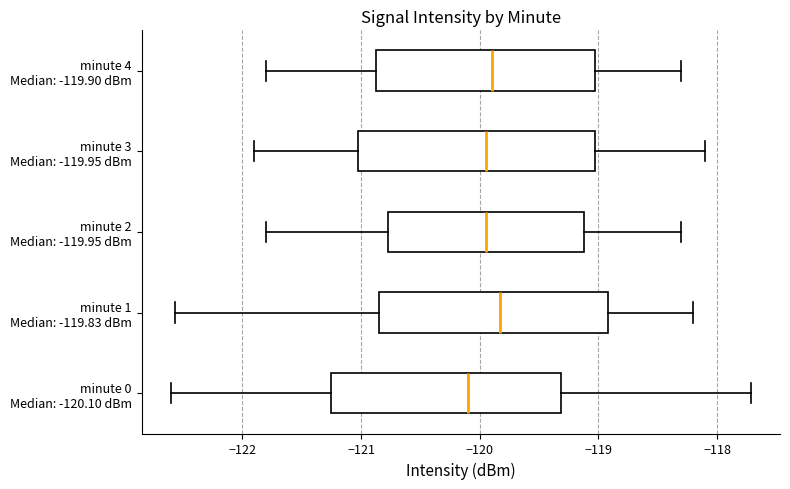

Which box has the furthest to the left median line?

minute 0 Median: -120.10 dBm